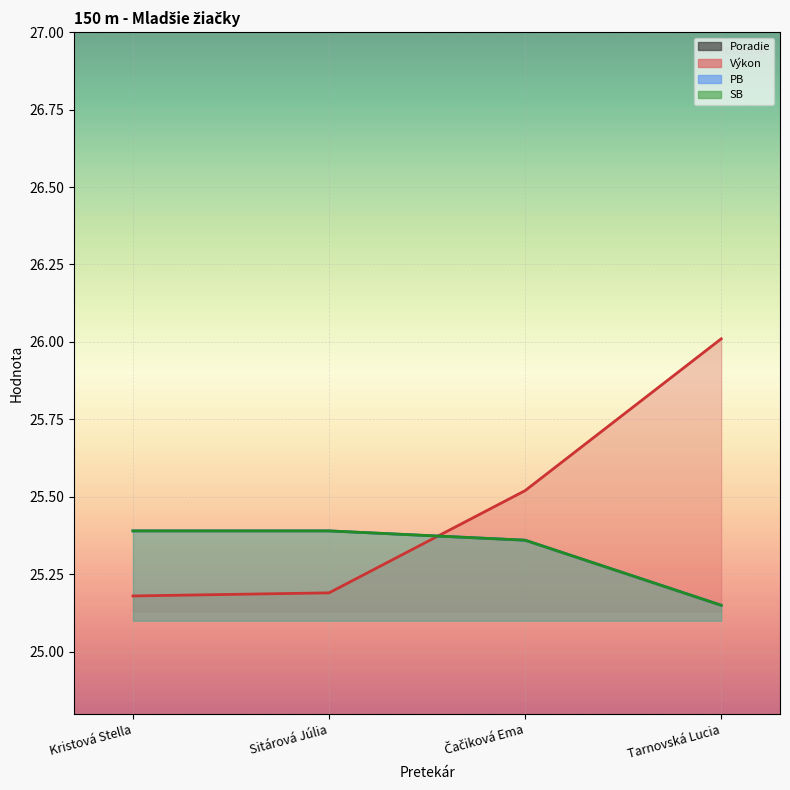

What is the difference between the highest and lowest values at Čačiková Ema?

22.5